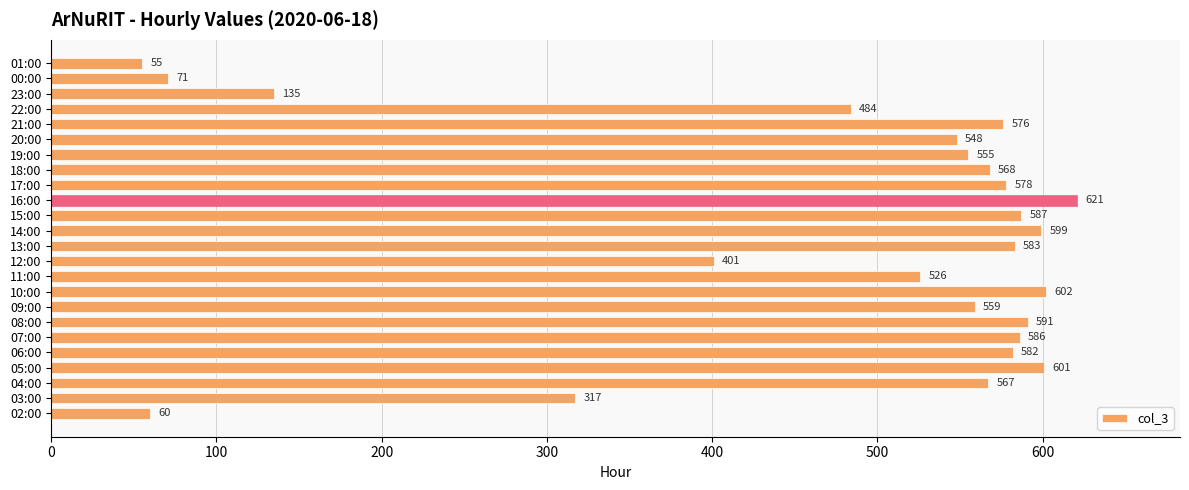

What is the approximate value at 22:00, to the nearest 10?

480